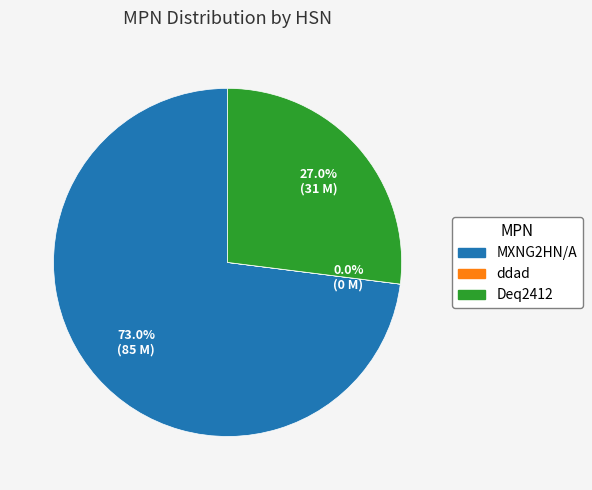

What portion of the pie excludes Deq2412?

73.0%